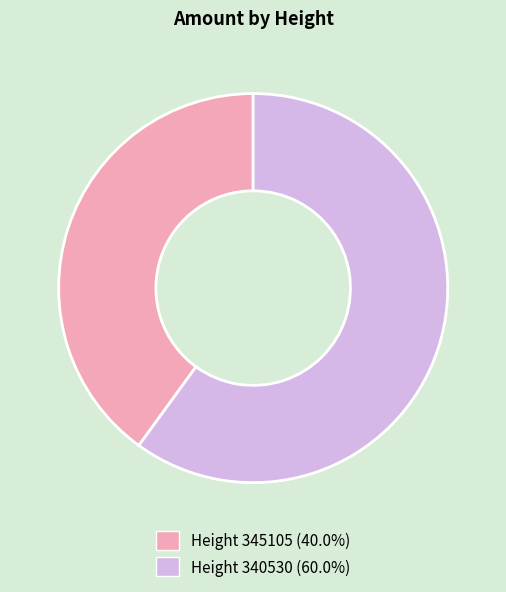

Is there a majority slice in this chart?

Yes